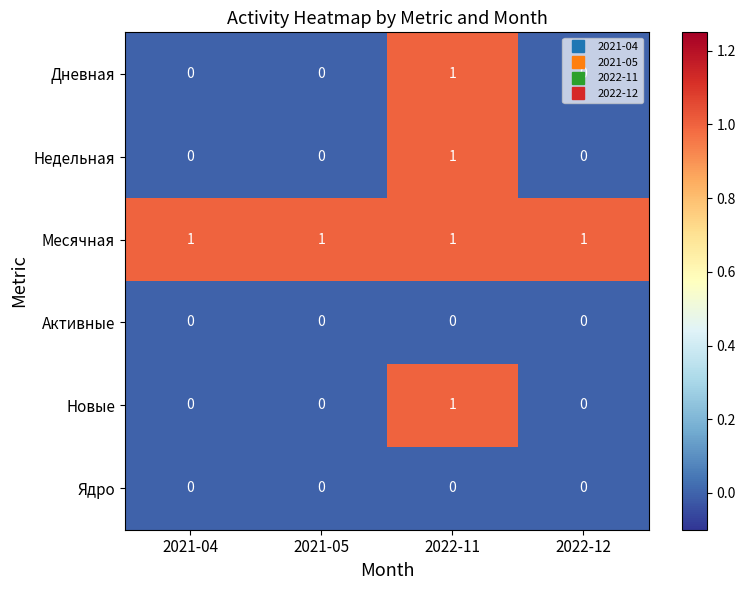

Which series has the largest total across all categories?

Месячная